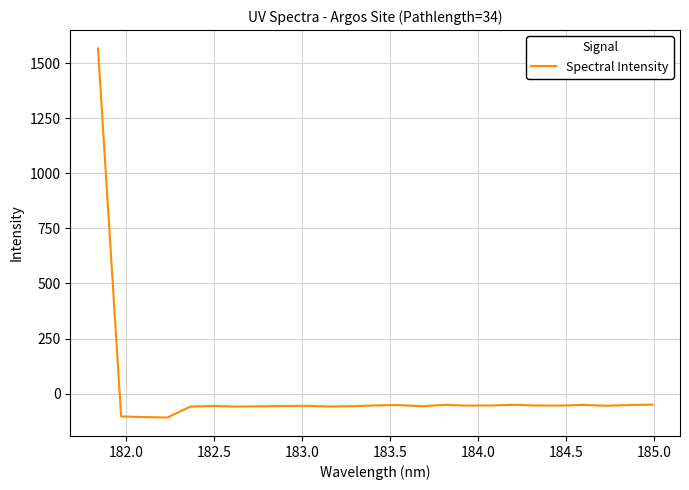

What is the difference between the maximum and minimum values?

1674.5